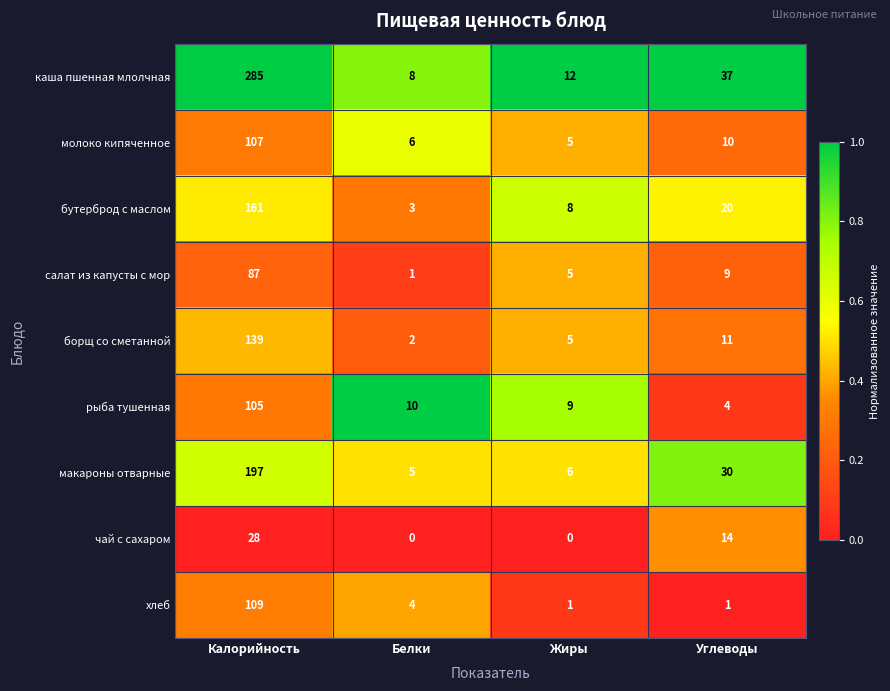

Rank the series at Калорийность from lowest to highest value.

чай с сахаром, салат из капусты с мор, рыба тушенная, молоко кипяченное, хлеб, борщ со сметанной, бутерброд с маслом, макароны отварные, каша пшенная млолчная